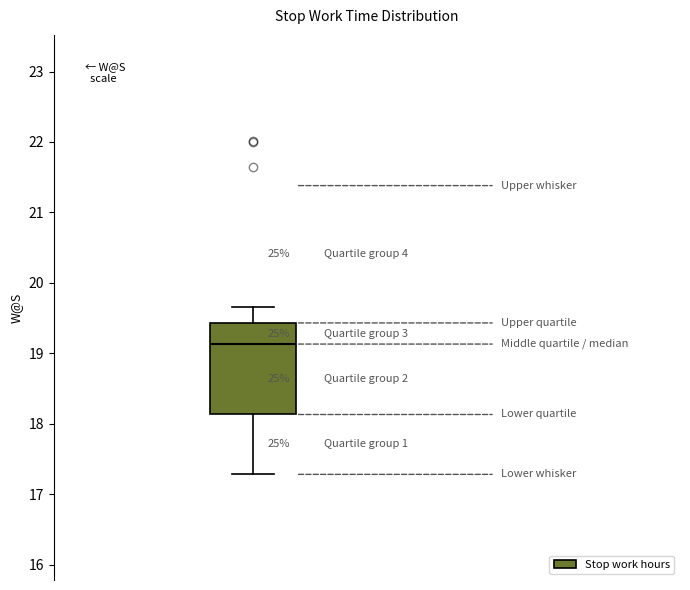

Where does the lower whisker of the box end on the y-axis? The values are not printed on the chart, so give them approximately, as read against the axis.

17.3